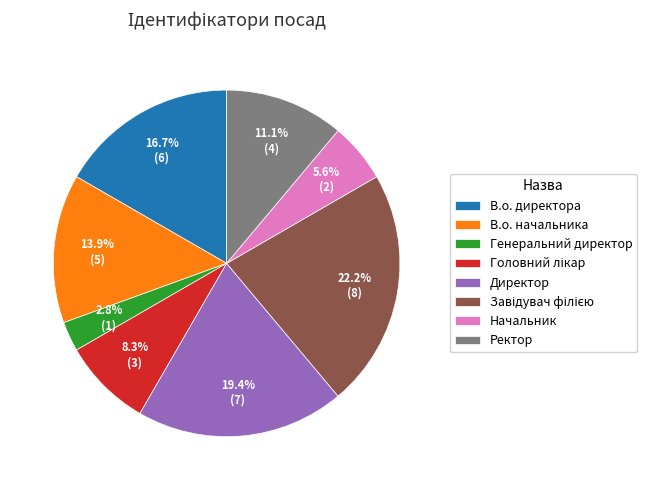

Approximately how many times larger is the value at В.о. начальника compared to Генеральний директор?

5.0